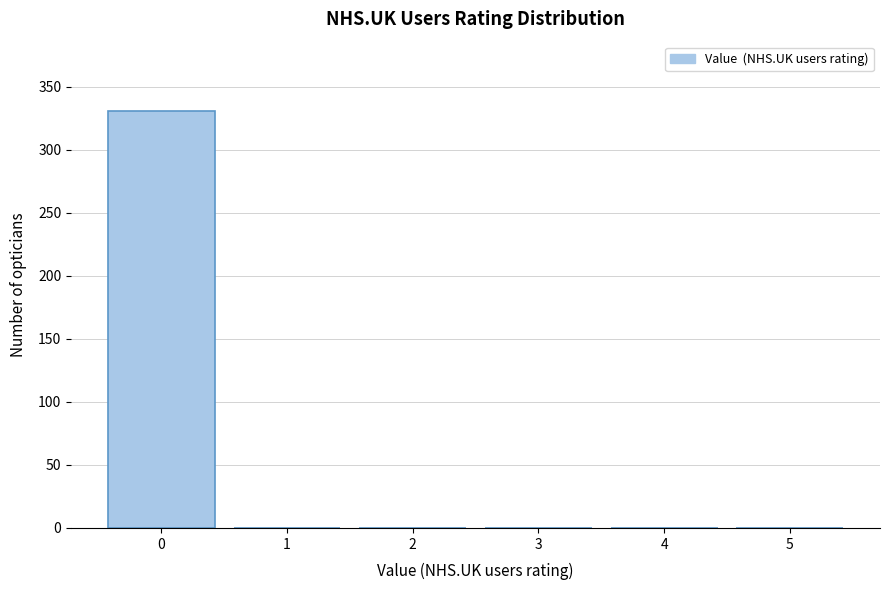

Reading left to right, transcribe all the data shown in this chart.

0=331	1=0	2=0	3=0	4=0	5=0